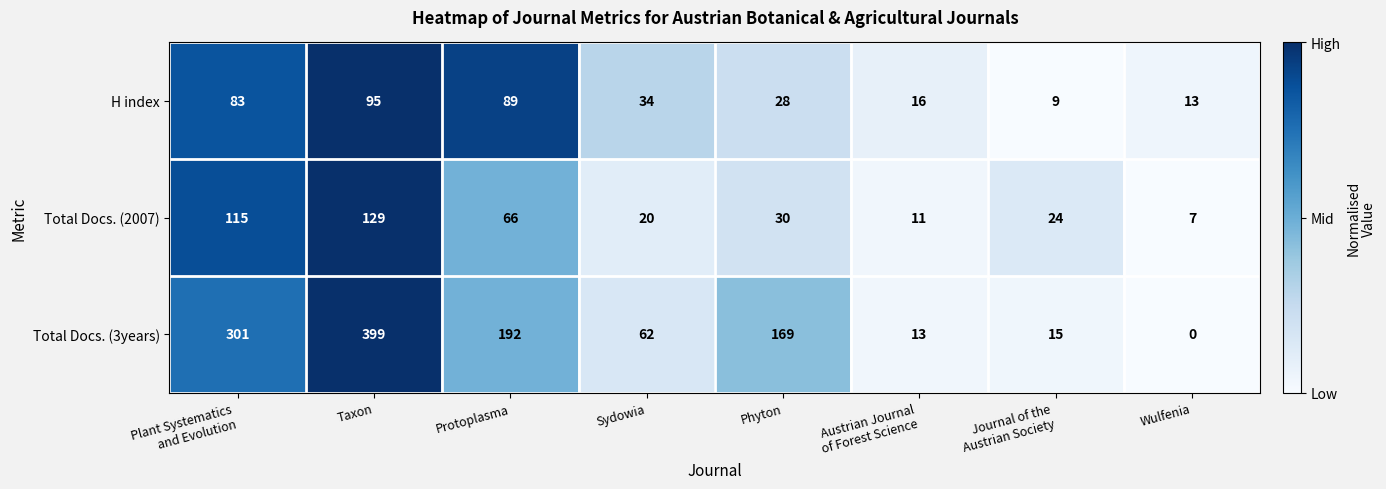

What is the difference between the second highest and second lowest values in the Total Docs. (2007) series?

104